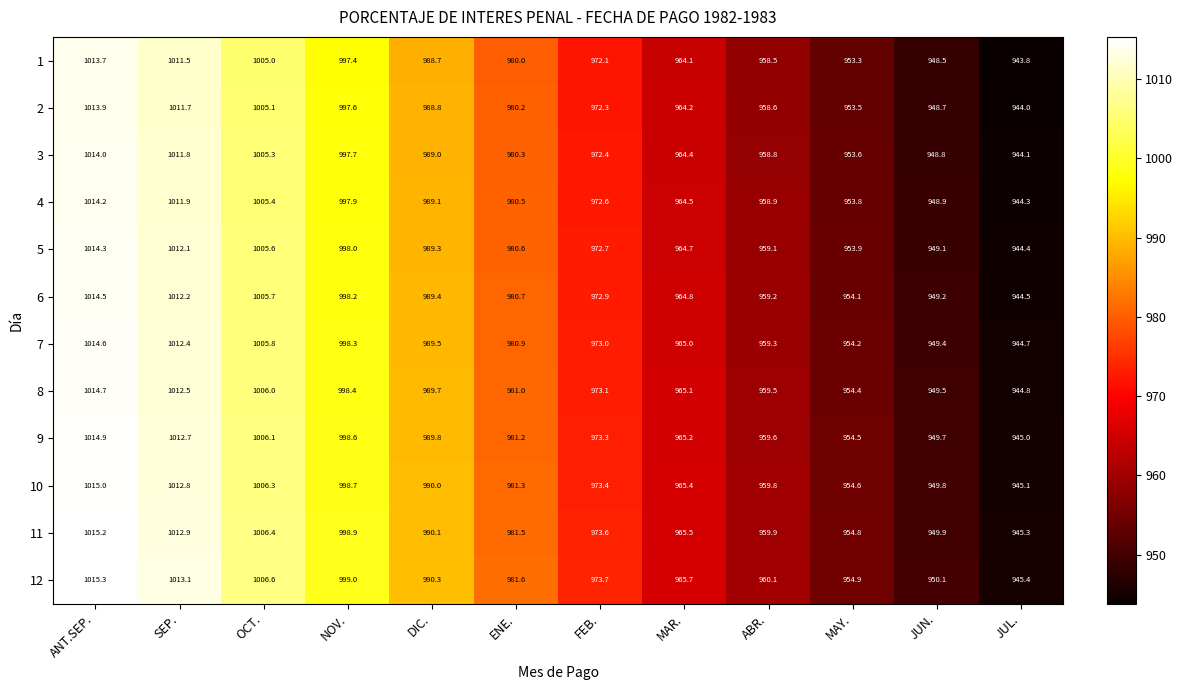

Which series has the largest range (max minus min)?

6